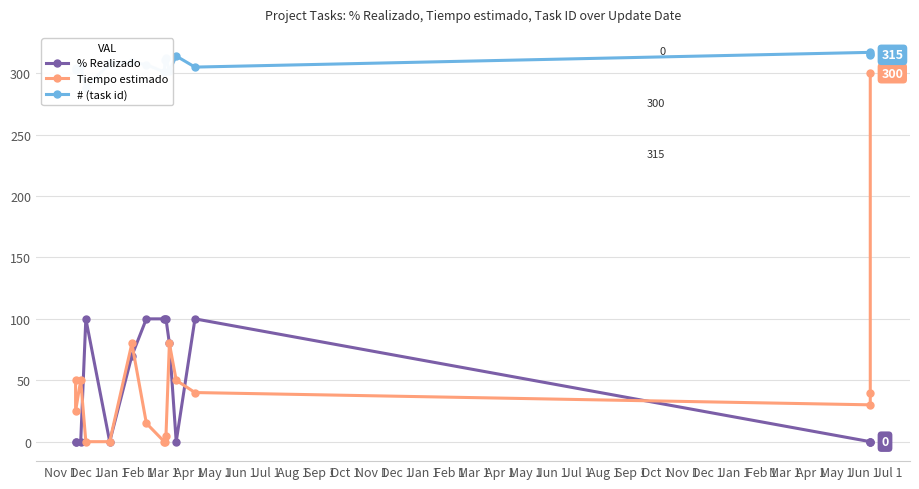

What is the average value of the % Realizado series?

47